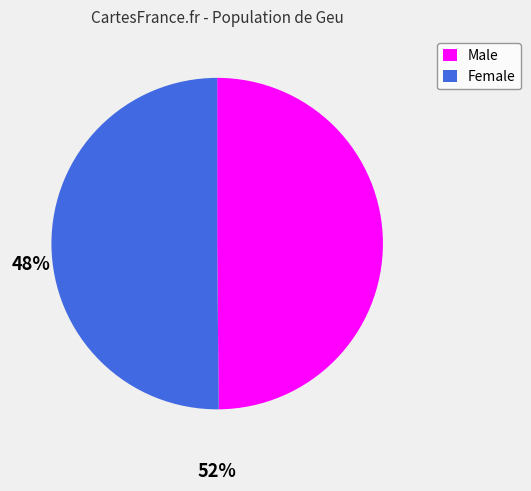

Count the number of slices in the pie.

2